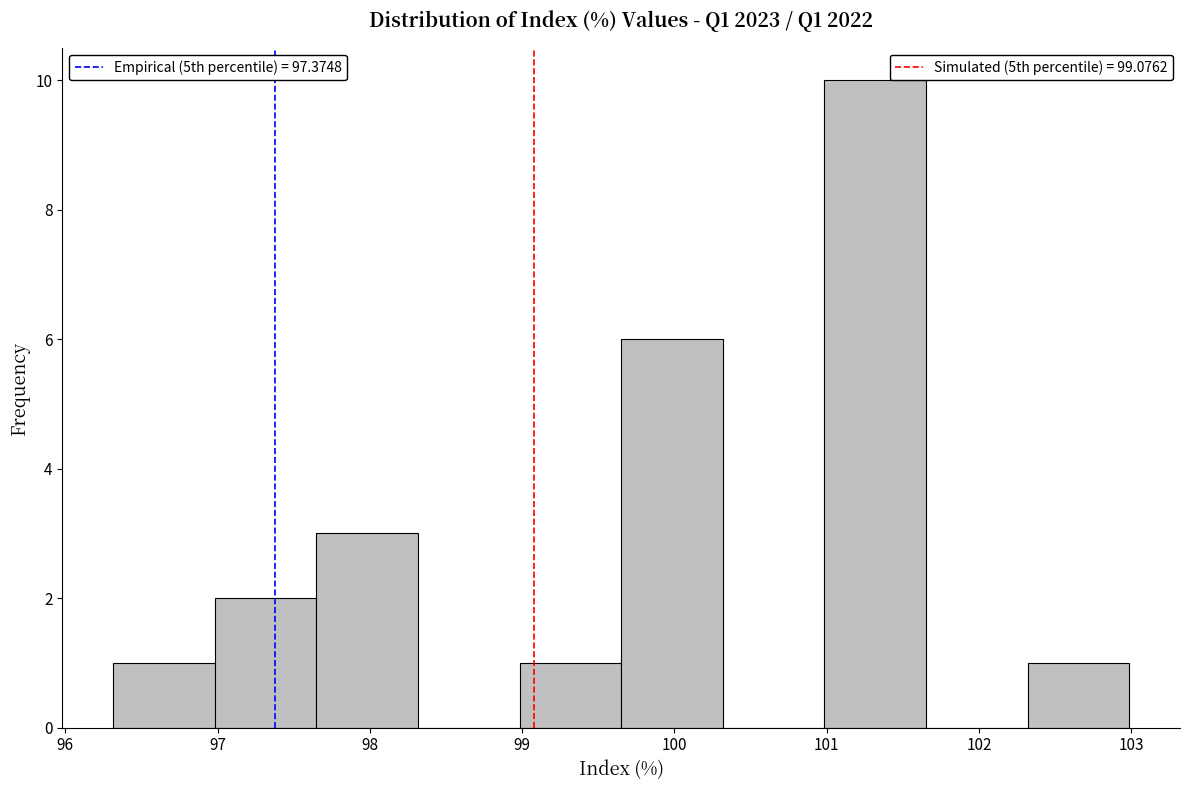

What is the height of the bar covering 96.3 to 97.0 on the x-axis? Neither the bar edges nor the heights are printed on the chart, so give them approximately, as read against the axes.

1